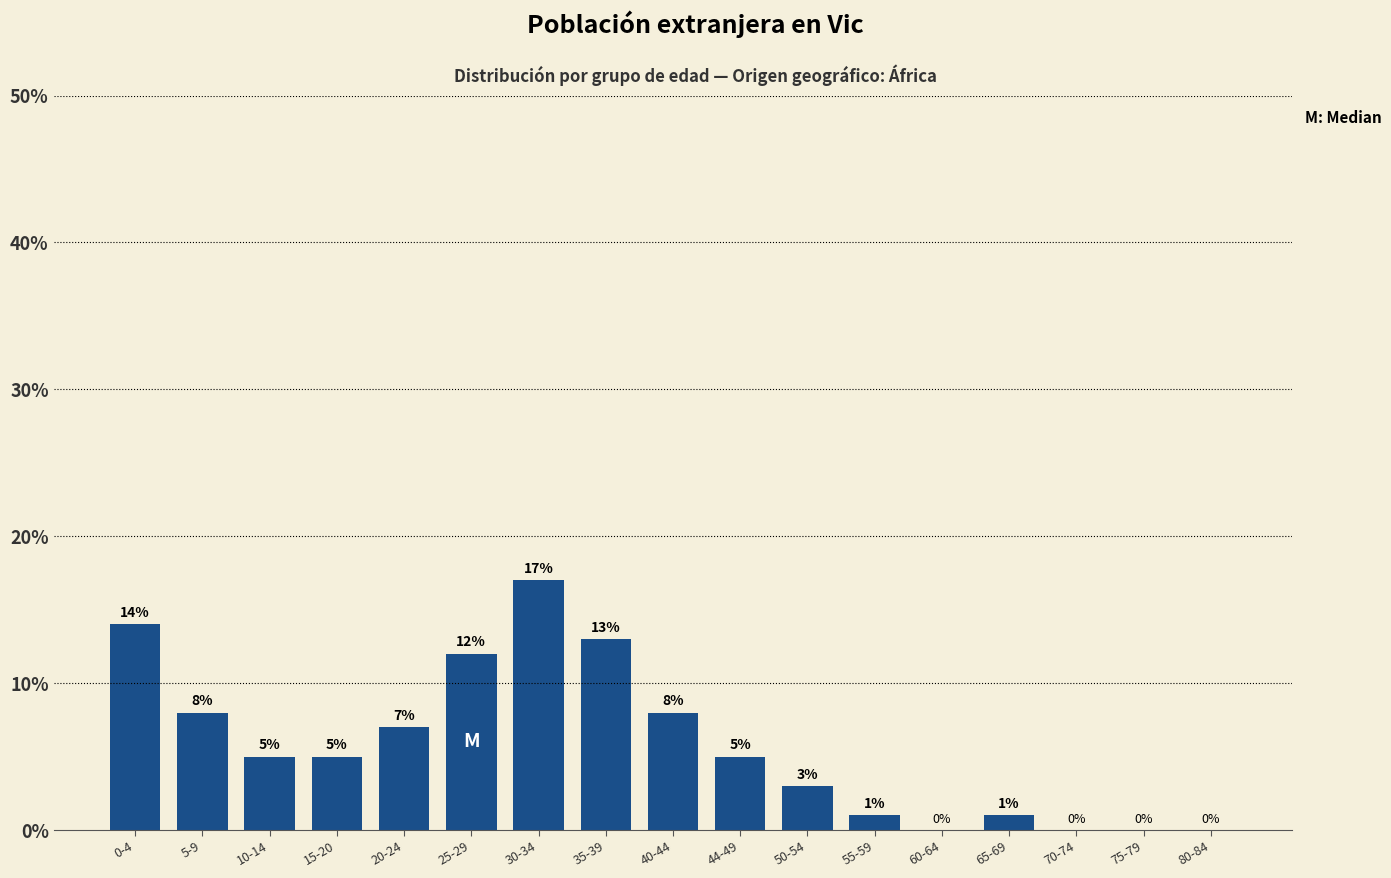

Reading left to right, extract all data points from this chart.

0-4=14	5-9=8	10-14=5	15-20=5	20-24=7	25-29=12	30-34=17	35-39=13	40-44=8	44-49=5	50-54=3	55-59=1	60-64=0	65-69=1	70-74=0	75-79=0	80-84=0